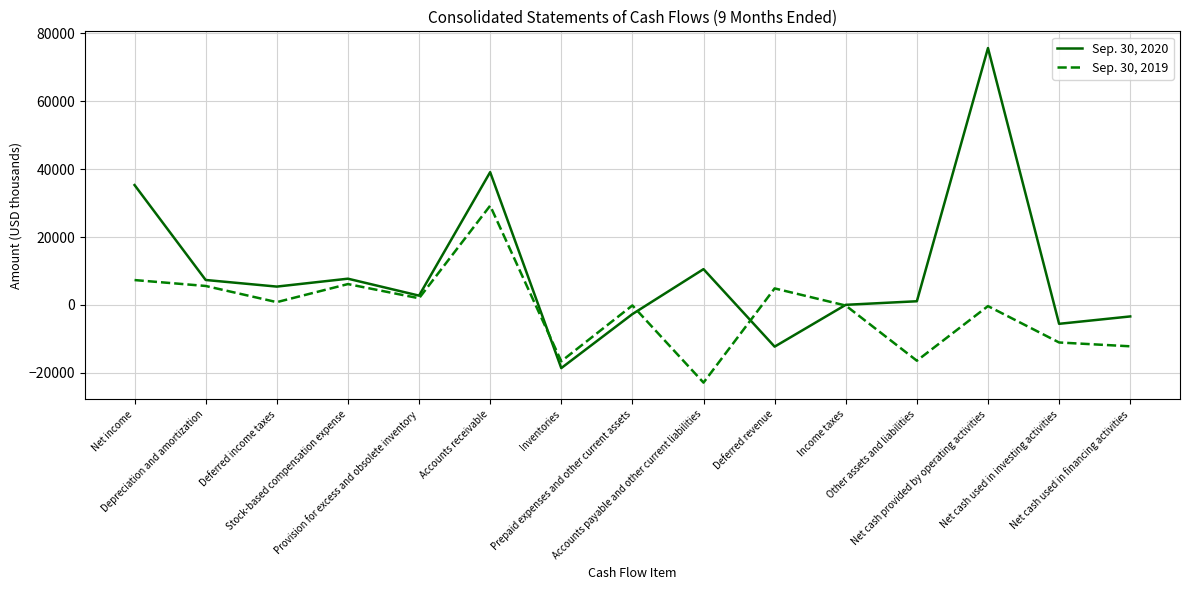

What is the approximate value of Sep. 30, 2020 at Net cash used in investing activities?

-5567